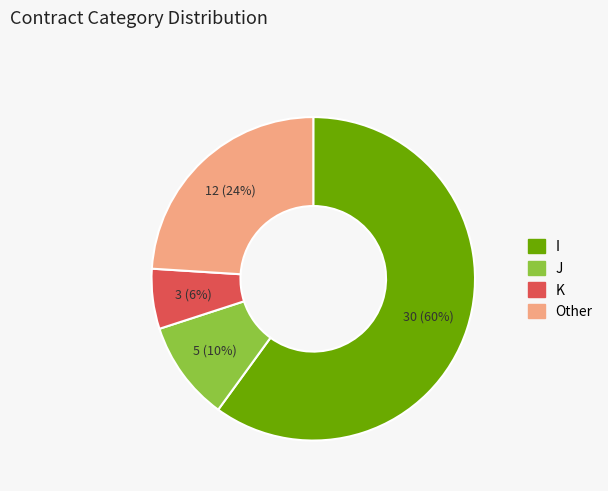

Does any single category account for the majority?

Yes